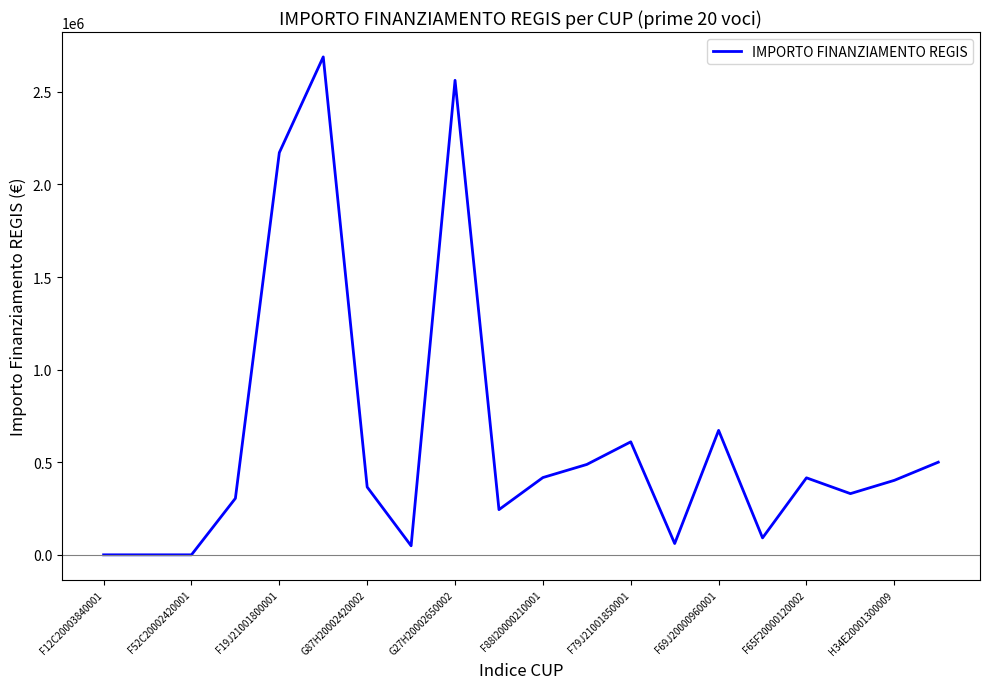

What is the difference between the maximum and minimum values?

2688400.0